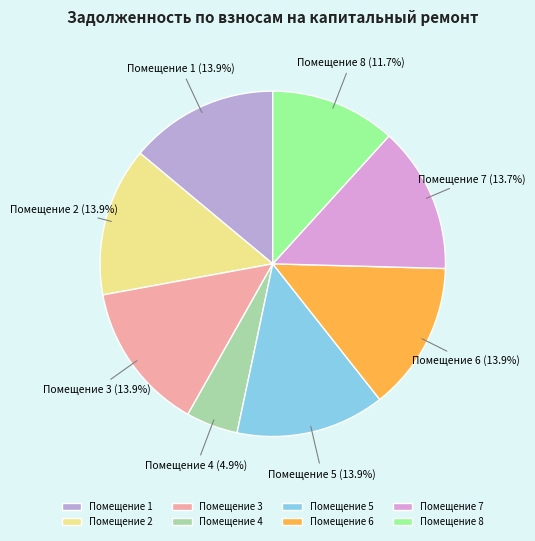

What is the smallest slice in the pie chart?

Помещение 4